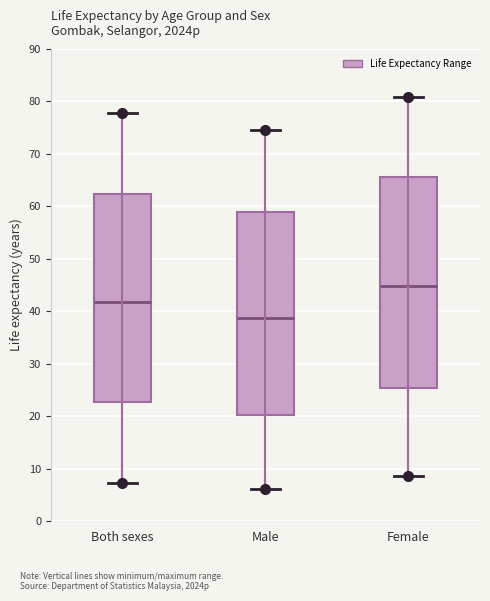

Reading left to right, transcribe this box plot: for each box, give where its median line is, the range the box spans, and where its two whiskers end, as read against the y-axis. The values are not printed on the chart, so give them approximately, as read against the axis.

Both sexes: median 42, box 23 to 62, whiskers 7 to 78
Male: median 39, box 20 to 59, whiskers 6 to 75
Female: median 45, box 25 to 66, whiskers 9 to 81